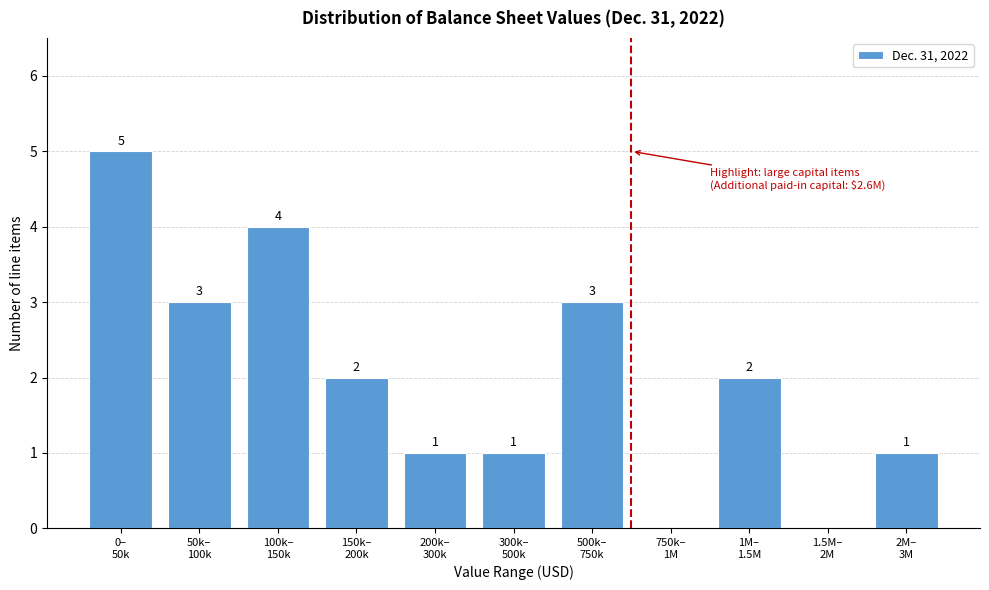

What is the maximum value shown in the chart?

5